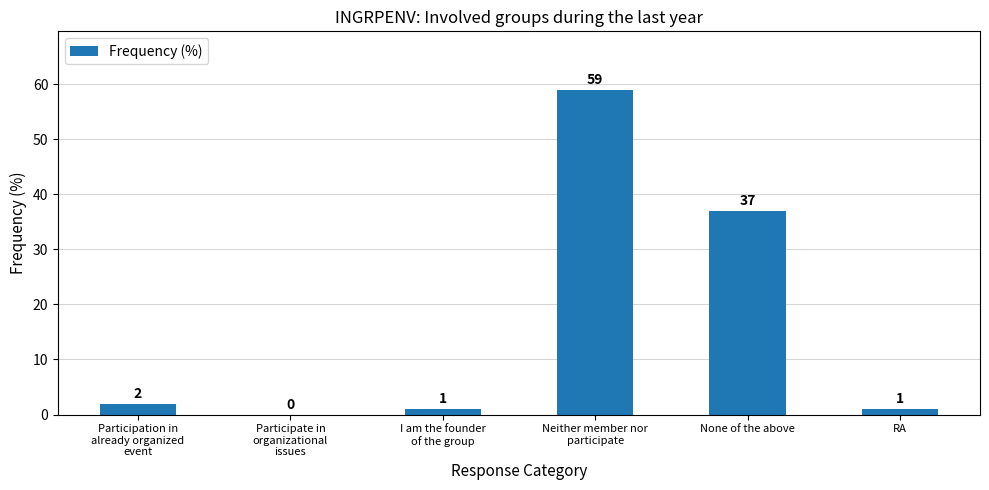

Is it true that the value at Neither member nor
participate is 59?

True